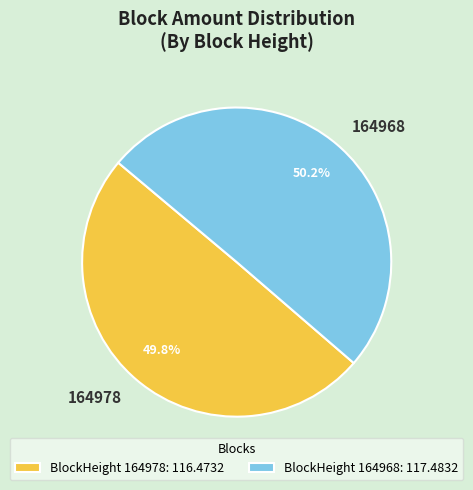

What portion of the pie excludes 164978?

50.2%